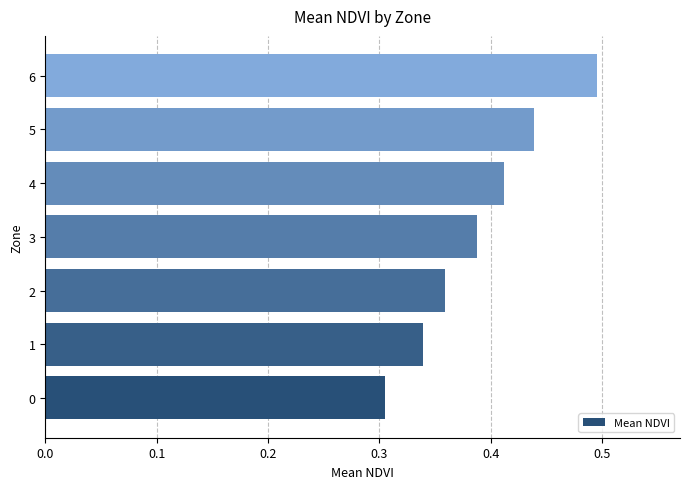

How many values are between 0 and 1?

7